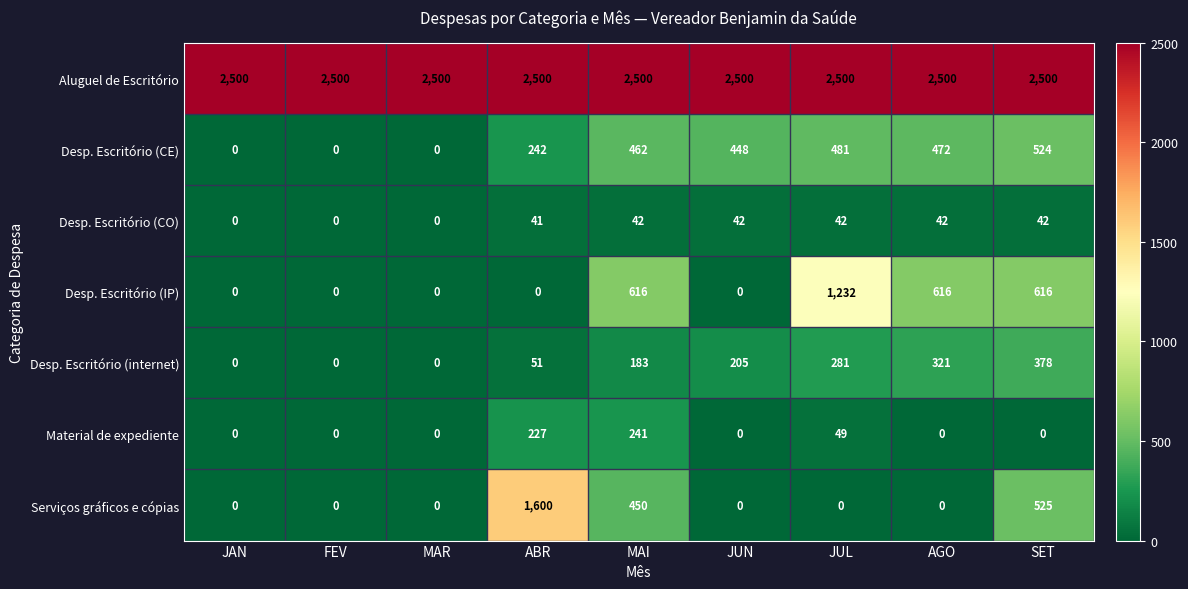

What is the maximum value shown in the chart?

2500